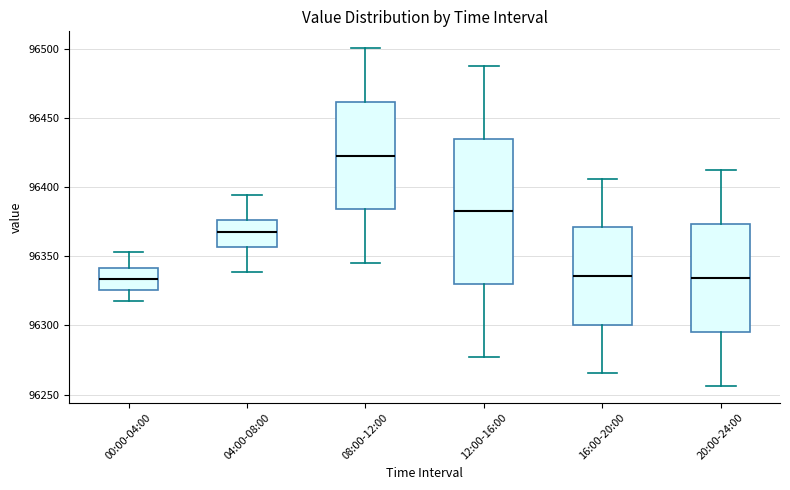

Which box is the tallest, from its lower edge to its upper edge?

12:00-16:00